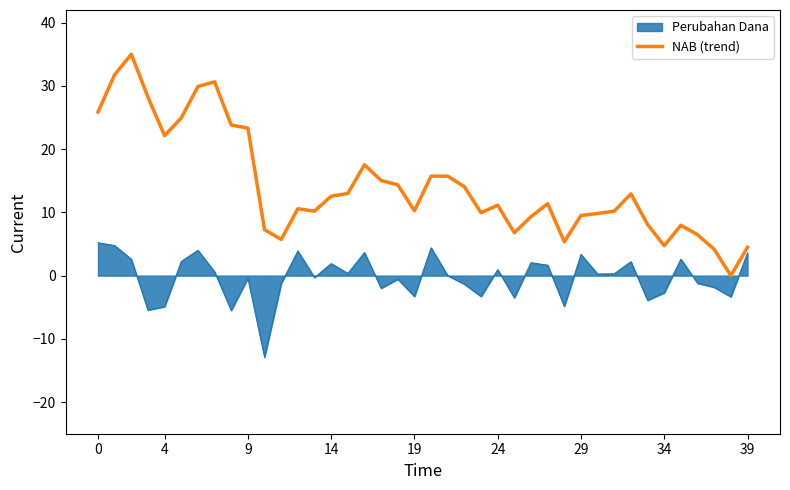

Which series has the largest range (max minus min)?

NAB (trend)